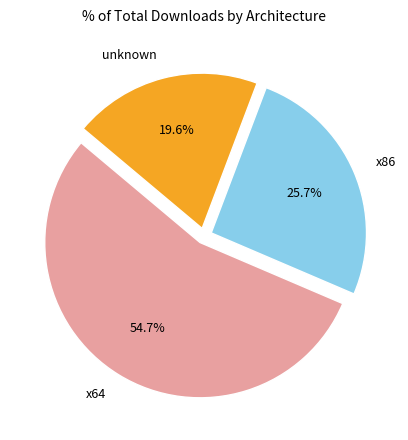

To the nearest percent, what is the average slice percentage?

33%